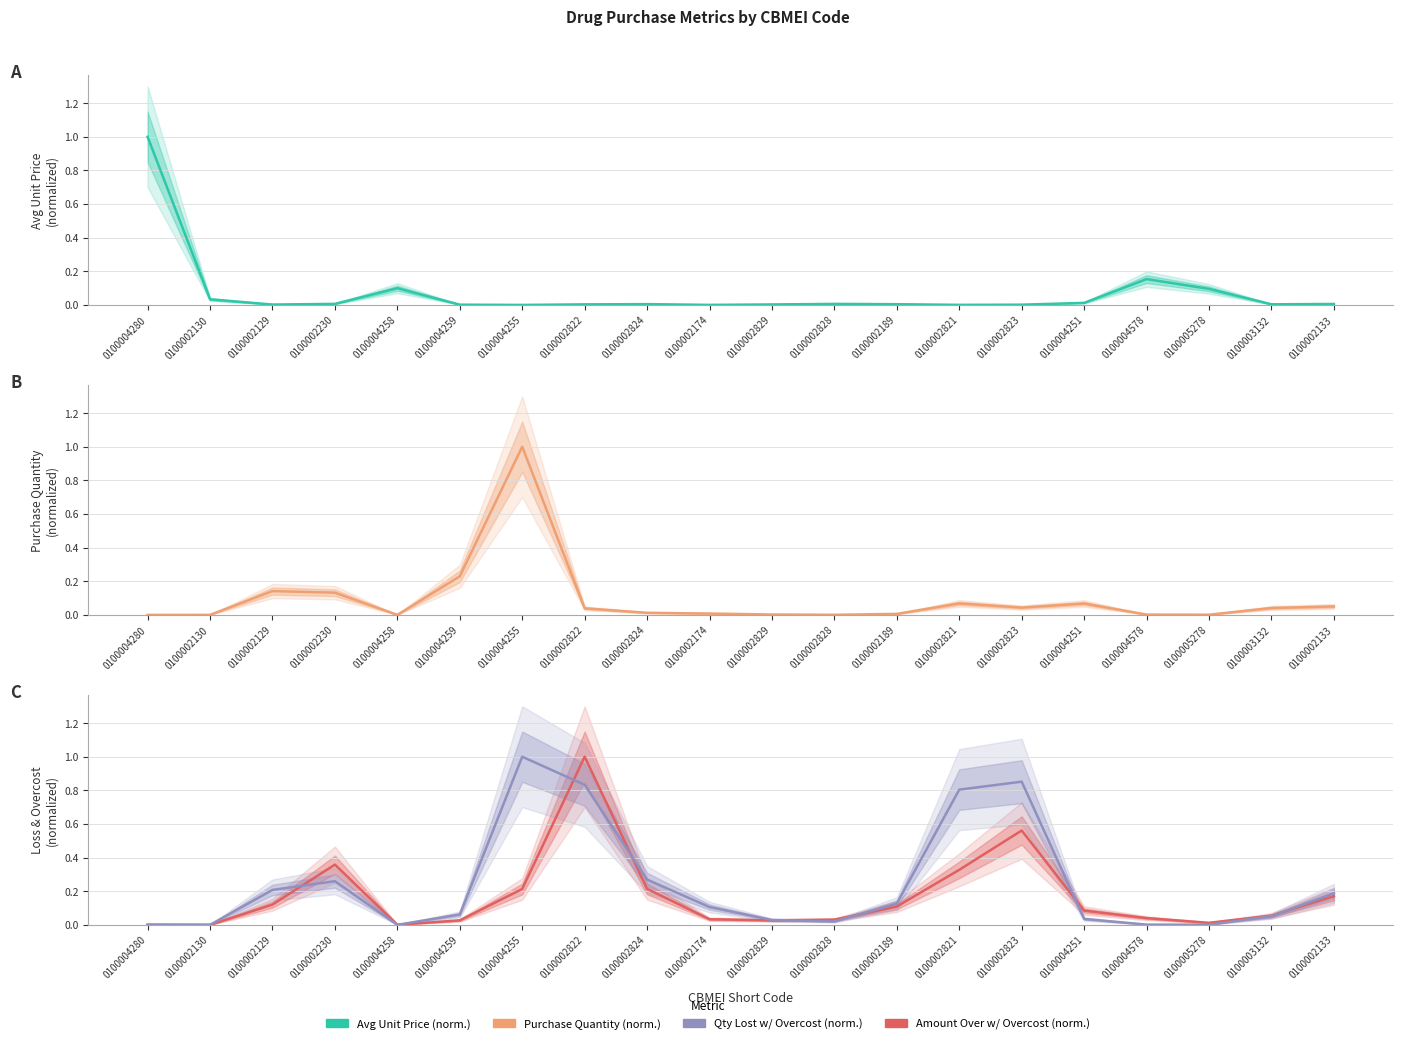

At which label is Avg Unit Price (normalized) closest to 0?

0100004255